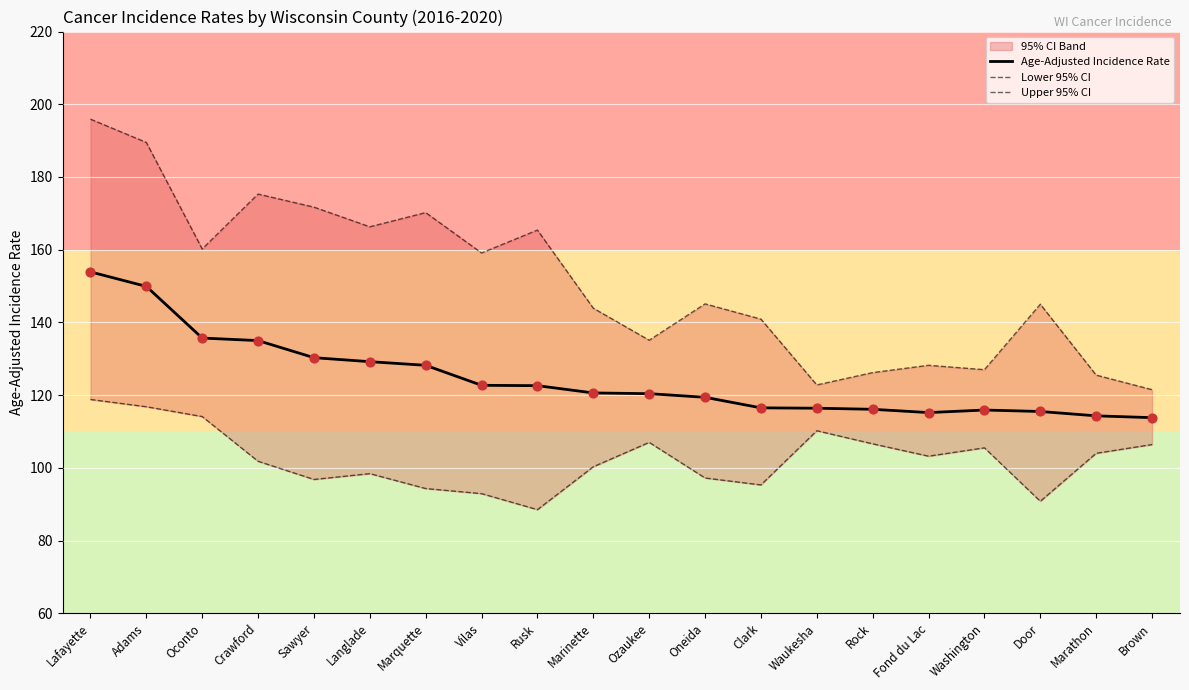

What is the total value across all series at Oconto?

410.0